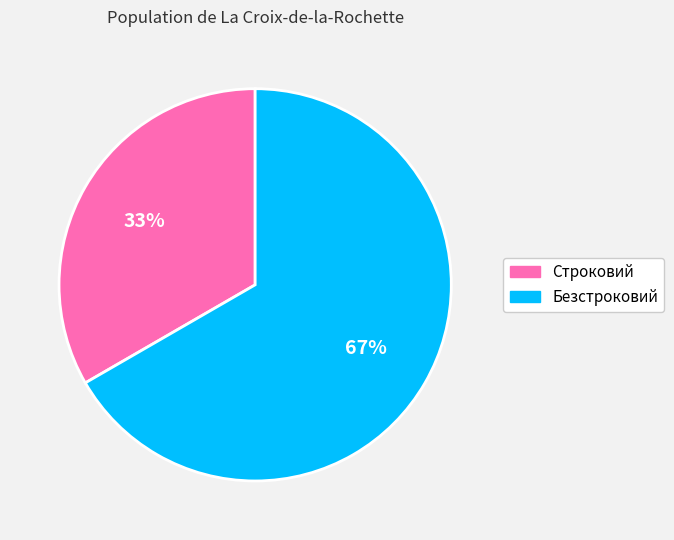

Count the number of slices in the pie.

2